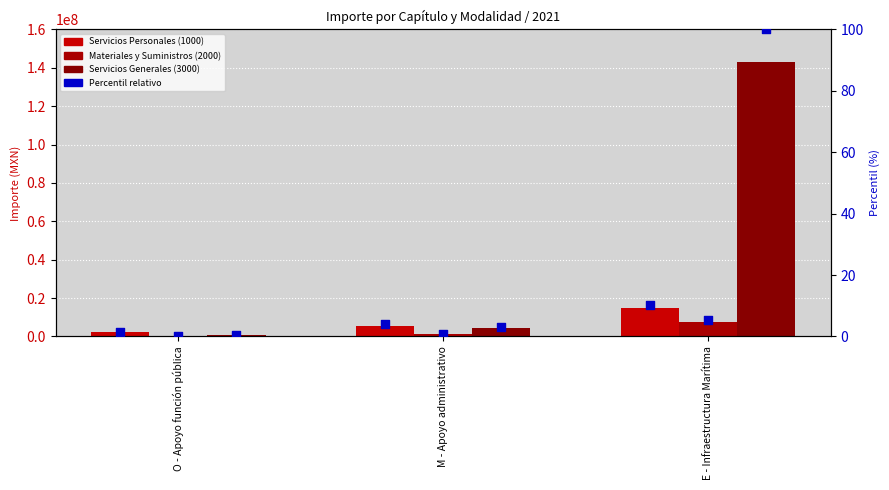

Is the value of Materiales y Suministros at M - Apoyo administrativo greater than the value of Servicios Generales at E - Infraestructura Marítima?

No